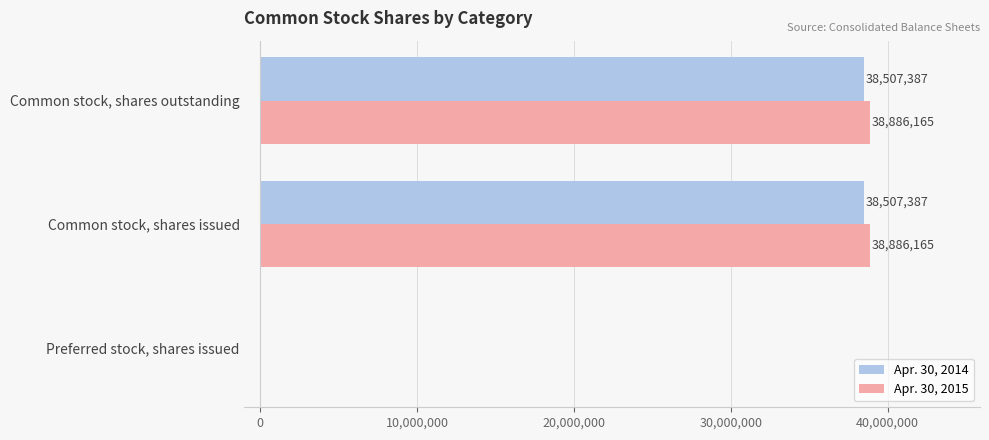

True or false: Apr. 30, 2014 has a value of 38507387 at Common stock, shares issued.

True